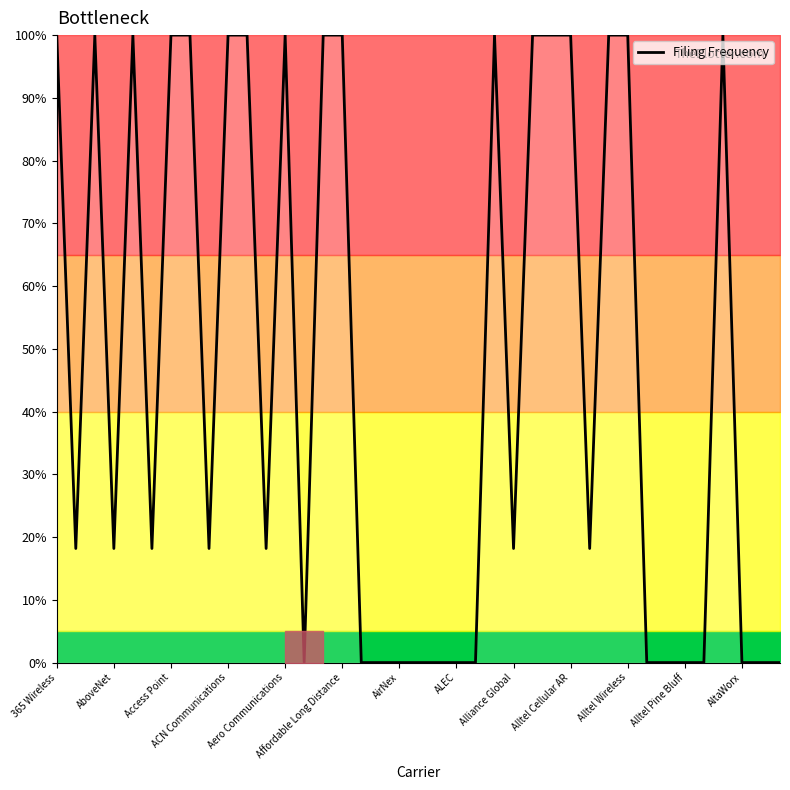

Reading left to right, what are all the values shown in this chart?

100.0	18.2	100.0	18.2	100.0	18.2	100.0	100.0	18.2	100.0	100.0	18.2	100.0	0.0	100.0	100.0	0.0	0.0	0.0	0.0	0.0	0.0	0.0	100.0	18.2	100.0	100.0	100.0	18.2	100.0	100.0	0.0	0.0	0.0	0.0	100.0	0.0	0.0	0.0